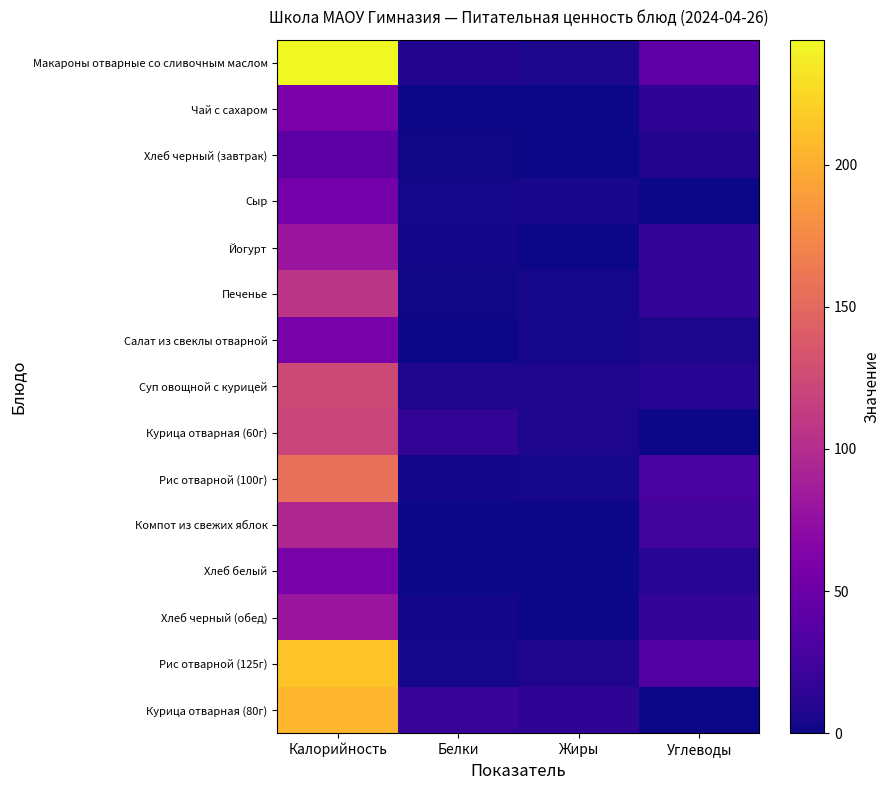

Reading left to right, transcribe all the data shown in this chart.

Макароны отварные со сливочным маслом: Калорийность=243.9	Белки=8.2	Жиры=5.2	Углеводы=41.1
Чай с сахаром: Калорийность=59.7	Белки=0.0	Жиры=0.0	Углеводы=14.9
Хлеб черный (завтрак): Калорийность=40.2	Белки=1.4	Жиры=0.2	Углеводы=8.2
Сыр: Калорийность=54.5	Белки=3.6	Жиры=4.4	Углеводы=0.1
Йогурт: Калорийность=80.7	Белки=2.4	Жиры=0.3	Углеводы=17.1
Печенье: Калорийность=106.9	Белки=1.7	Жиры=3.8	Углеводы=16.5
Салат из свеклы отварной: Калорийность=57.6	Белки=0.9	Жиры=3.6	Углеводы=5.3
Суп овощной с курицей: Калорийность=123.9	Белки=6.6	Жиры=6.4	Углеводы=10.0
Курица отварная (60г): Калорийность=121.0	Белки=15.2	Жиры=6.3	Углеводы=0.7
Рис отварной (100г): Калорийность=155.3	Белки=2.5	Жиры=3.5	Углеводы=28.5
Компот из свежих яблок: Калорийность=95.5	Белки=0.0	Жиры=0.0	Углеводы=23.9
Хлеб белый: Калорийность=58.4	Белки=0.6	Жиры=0.8	Углеводы=12.2
Хлеб черный (обед): Калорийность=80.4	Белки=2.8	Жиры=0.4	Углеводы=16.4
Рис отварной (125г): Калорийность=214.0	Белки=2.9	Жиры=7.3	Углеводы=34.1
Курица отварная (80г): Калорийность=205.1	Белки=18.5	Жиры=14.3	Углеводы=0.5